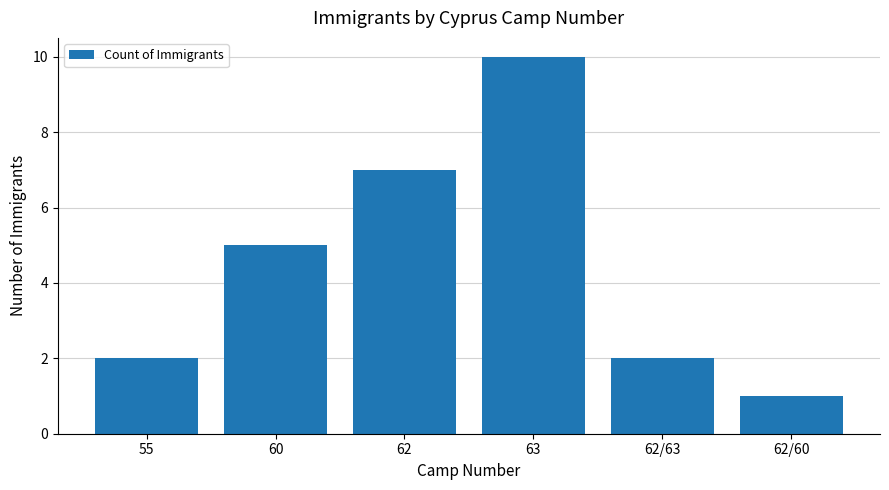

What value does the data have at 62?

7